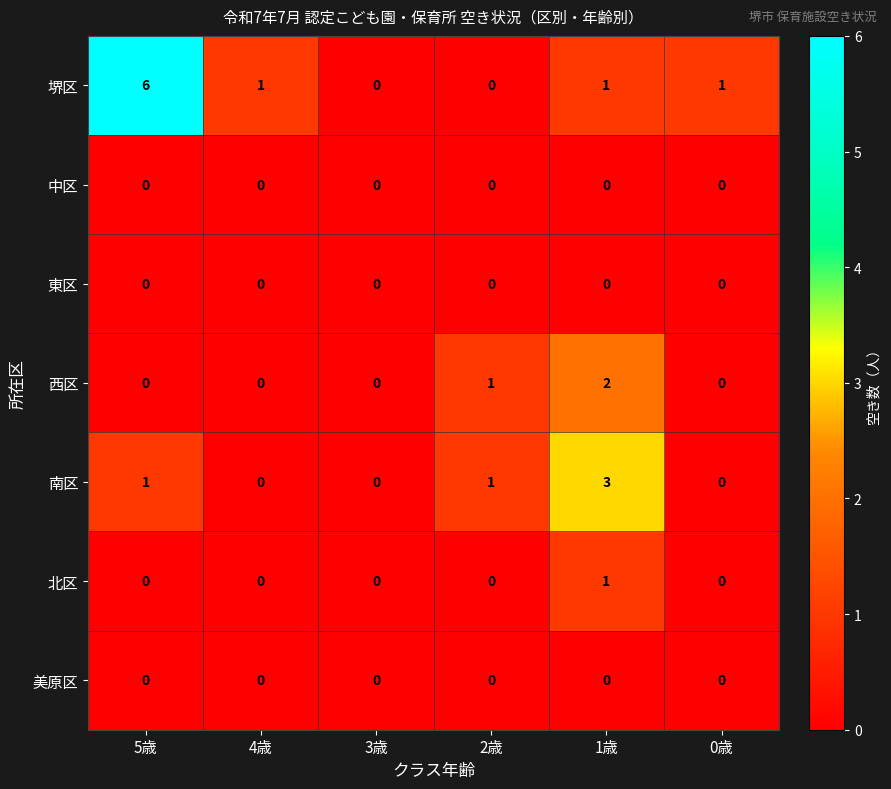

Which category has the highest value across all series?

5歳